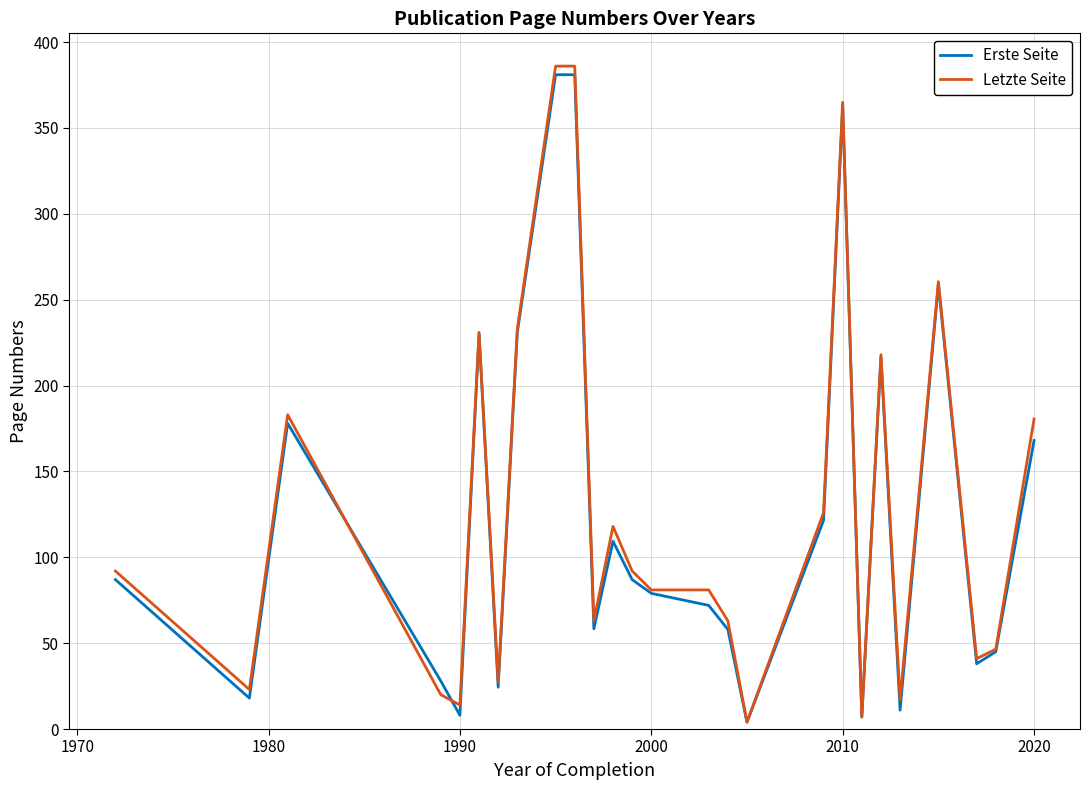

What is the difference between the maximum and minimum values in the Letzte Seite series?

382.0